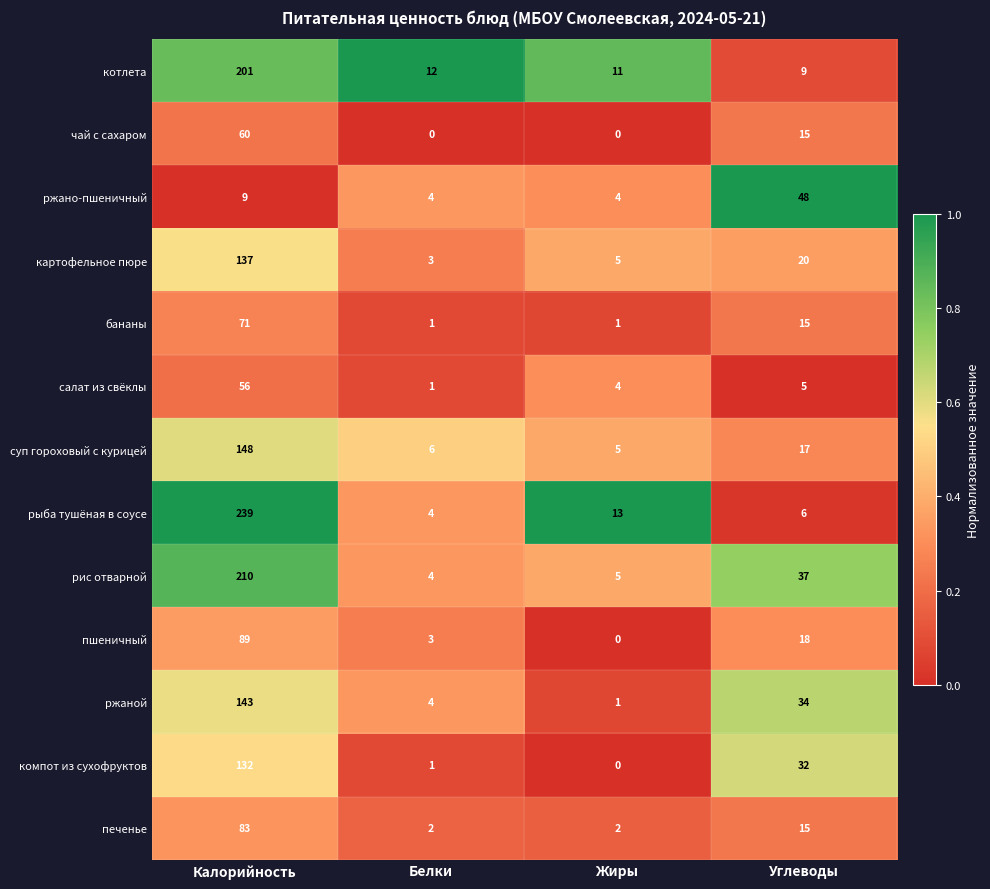

What is the greatest value displayed?

239